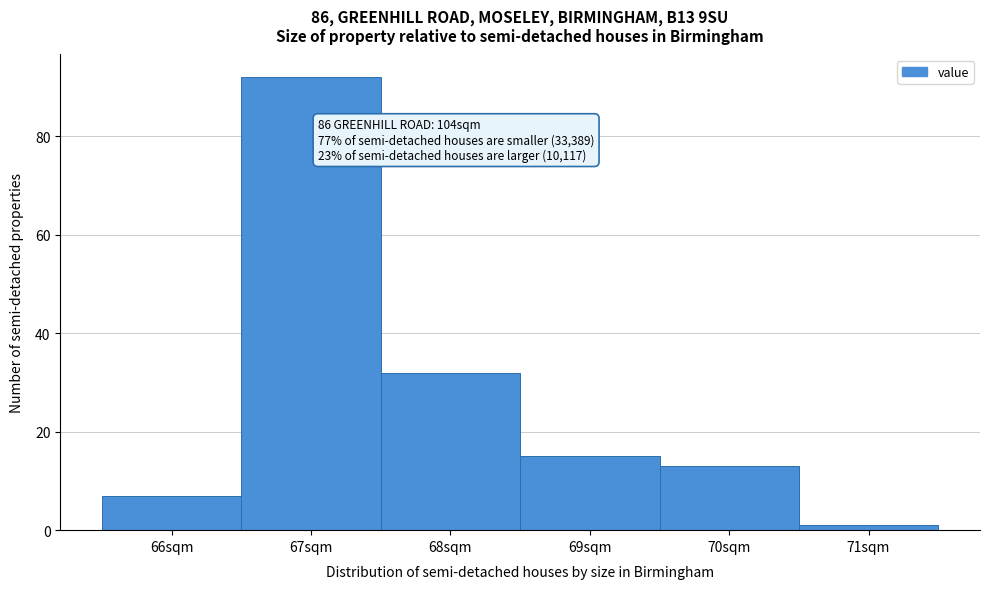

Over which range of the x-axis is the bar tallest?

66.5 to 67.5